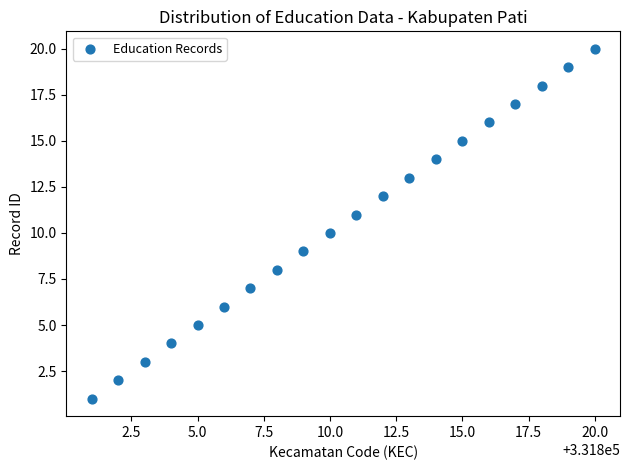

What is the range of Y values (max minus min)?

19